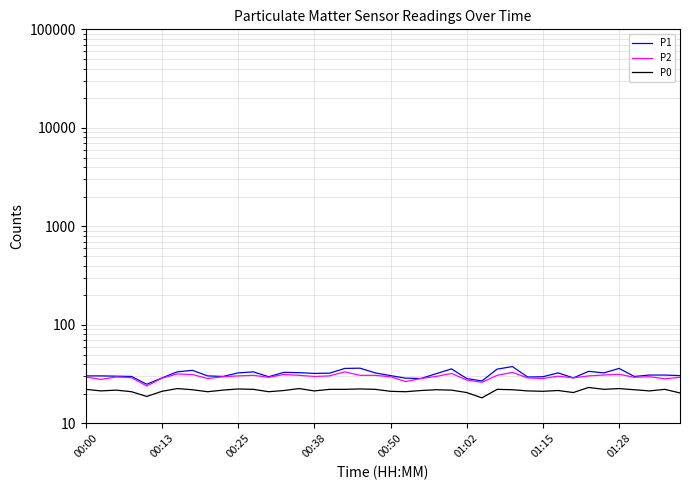

What is the sum of all P1 values?

1265.8